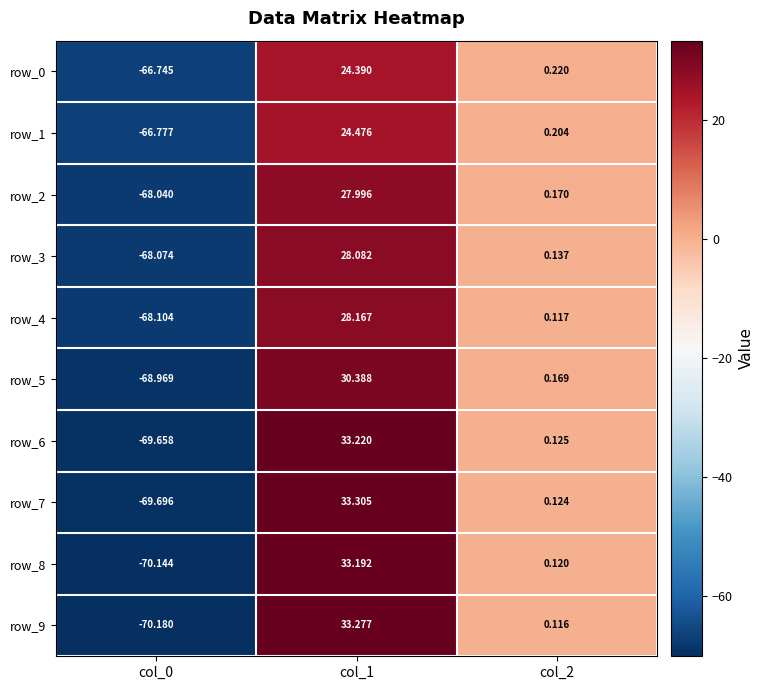

Read the row_2 value at col_0.

-68.0